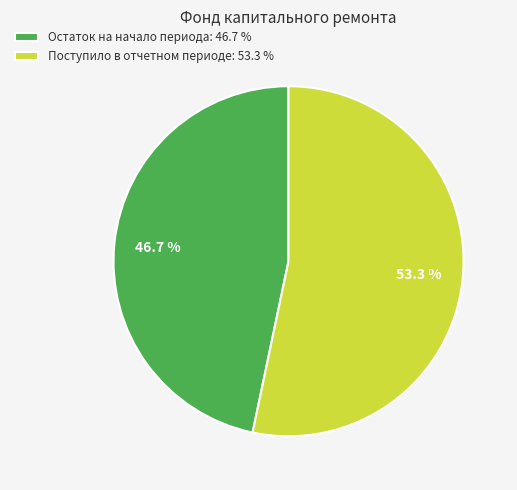

Rank the categories by value from lowest to highest.

Остаток на начало периода: 46.7 %, Поступило в отчетном периоде: 53.3 %